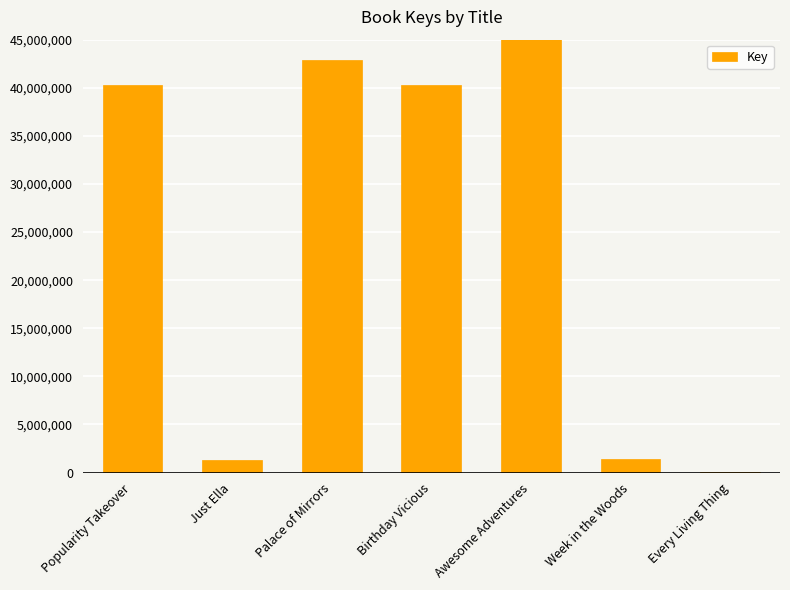

What value does the data have at Palace of Mirrors, to the nearest 100?

42850200